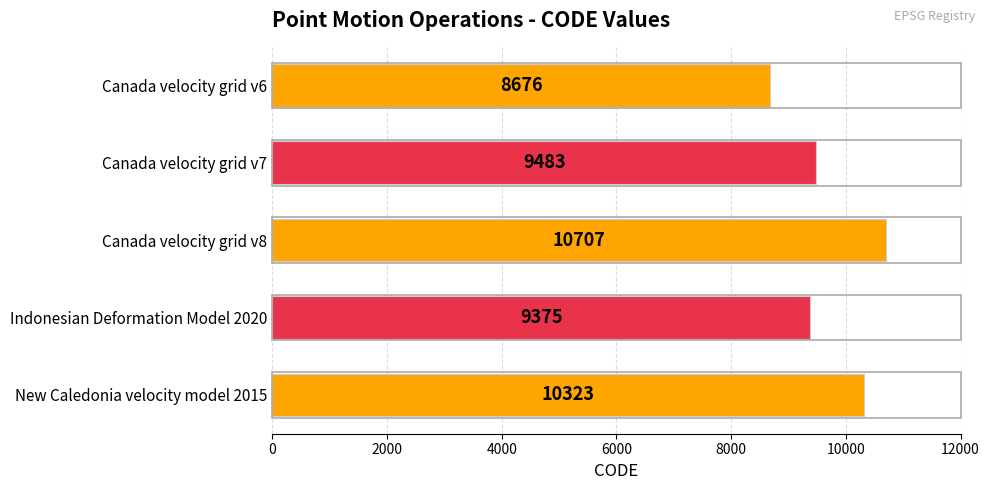

What is the change in value from Canada velocity grid v6 to Canada velocity grid v8?

+2031